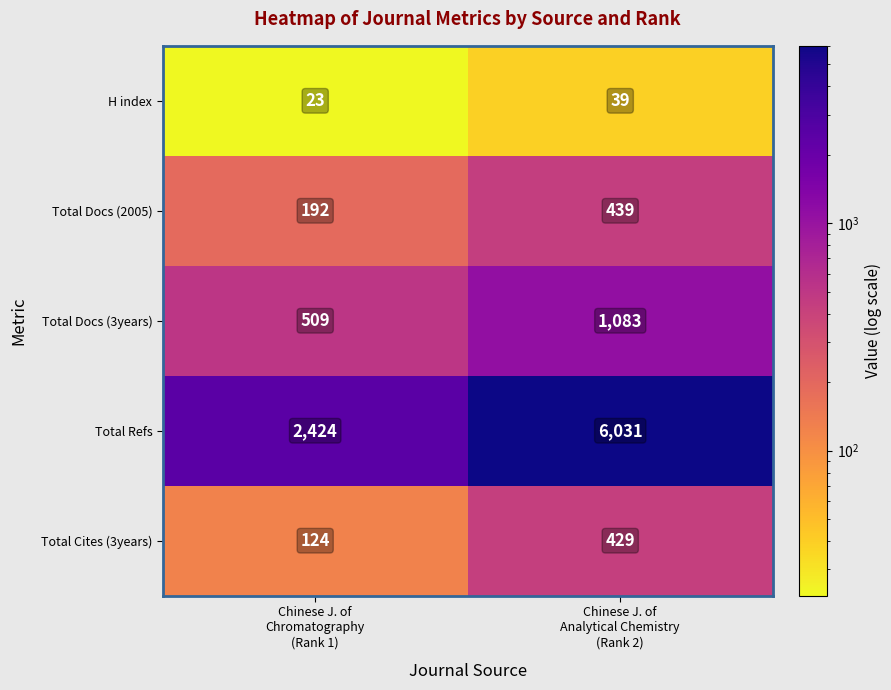

Which series has the largest total across all categories?

Total Refs